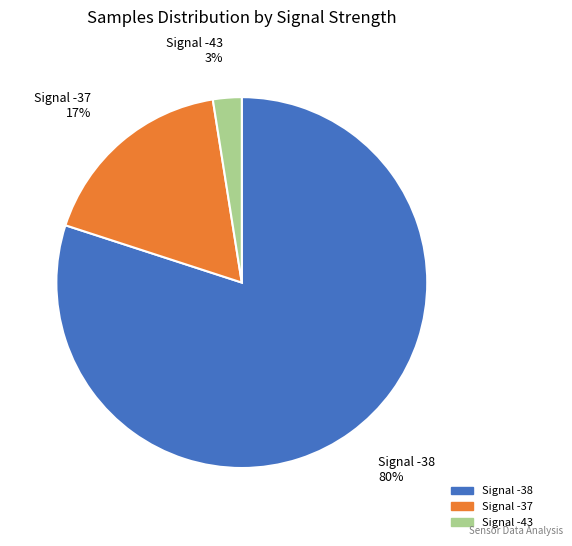

To the nearest percent, what is the difference between the largest and smallest slice percentages?

77%